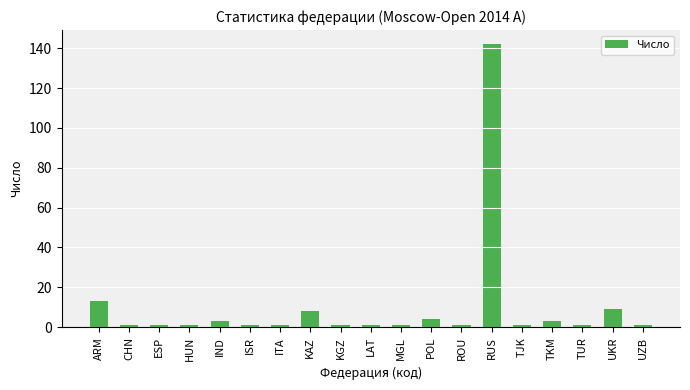

What is the difference between the values at KGZ and KAZ?

7